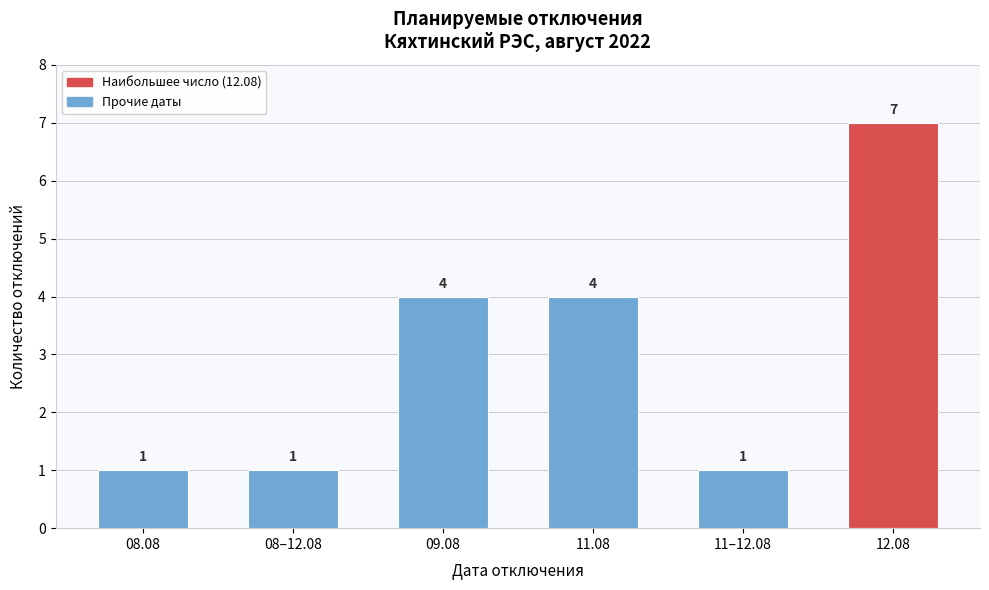

Reading left to right, what are all the values shown in this chart?

1	1	4	4	1	7